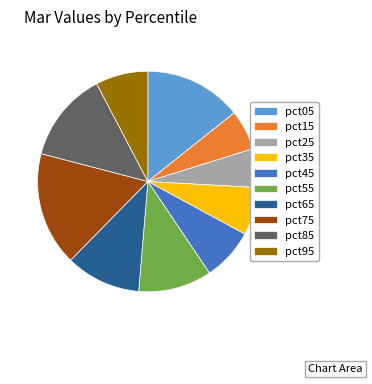

Is it true that pct95 is 1% of the pie?

False